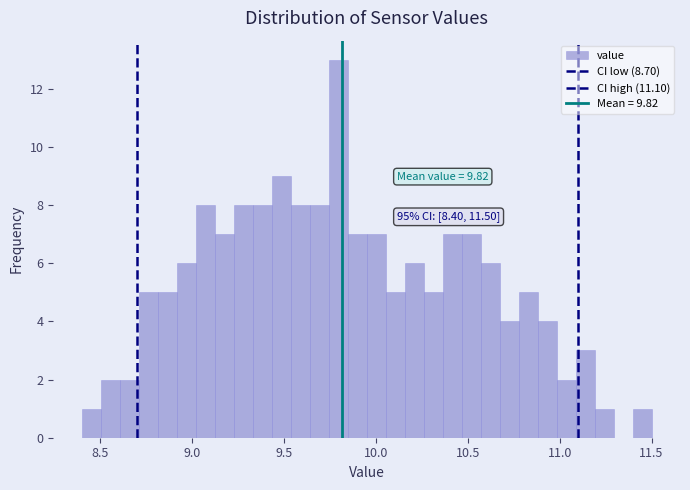

Read against the x-axis, roughly where is the centre of the tallest bar?

9.80